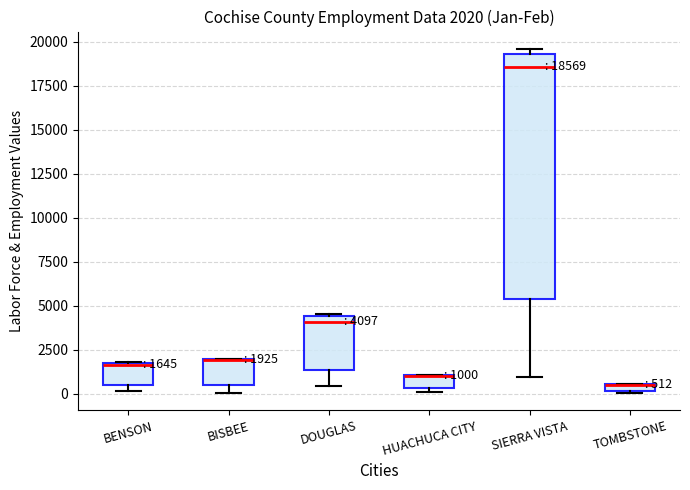

Which box is the tallest, from its lower edge to its upper edge?

SIERRA VISTA